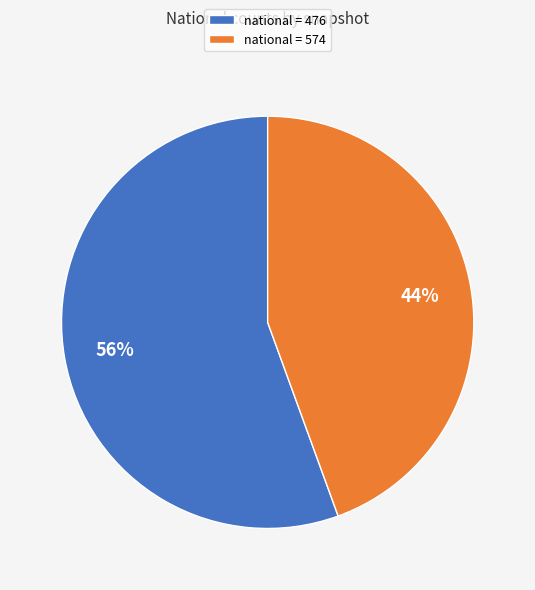

To the nearest percent, what is the average slice percentage?

50%